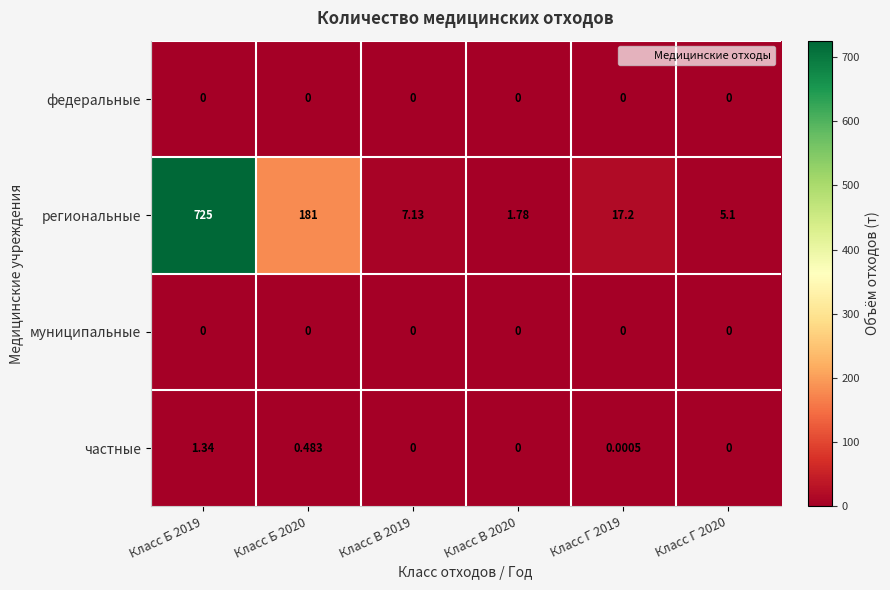

How many categories are shown in the chart?

6